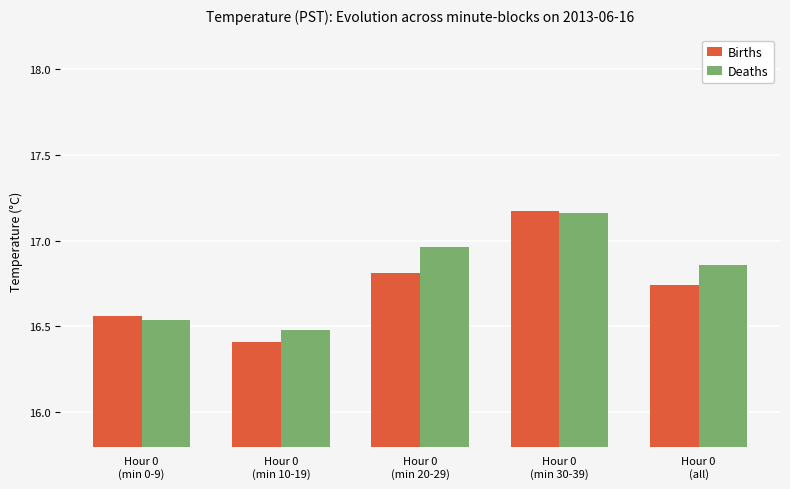

The Births series shows 4.3 at Hour 0
(min 0-9). True or false?

False